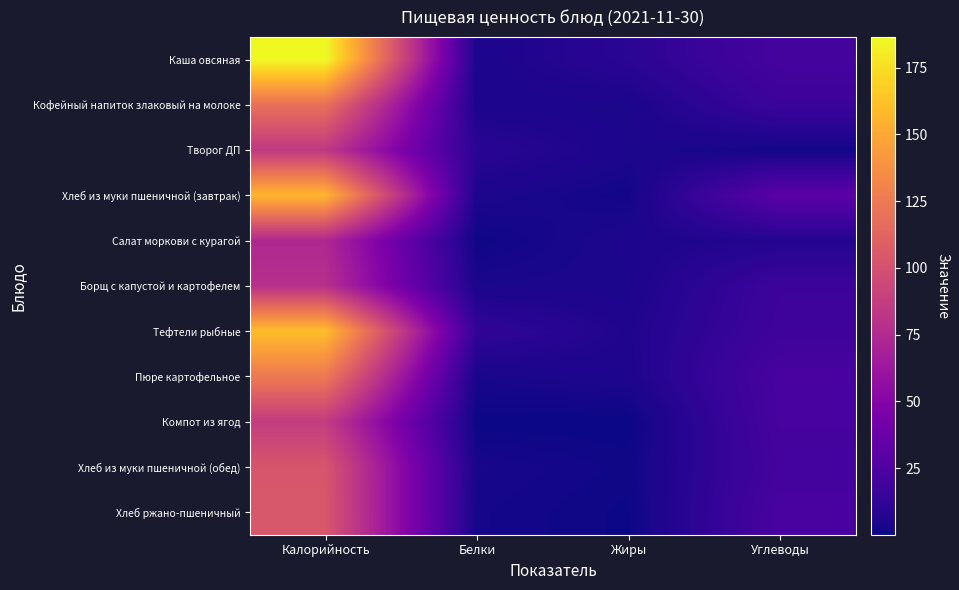

At which category does the chart reach its peak across all series?

Калорийность